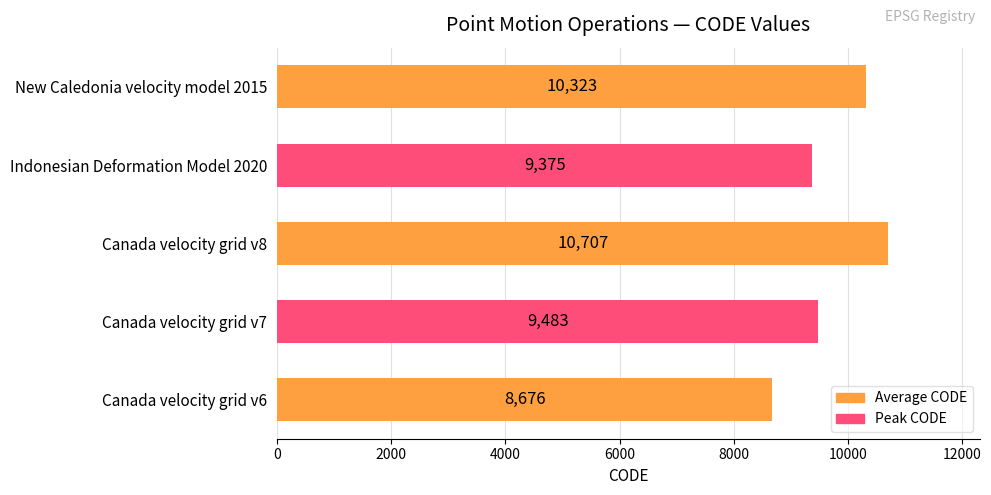

Reading bottom to top, list all the values displayed in this chart.

8676	9483	10707	9375	10323